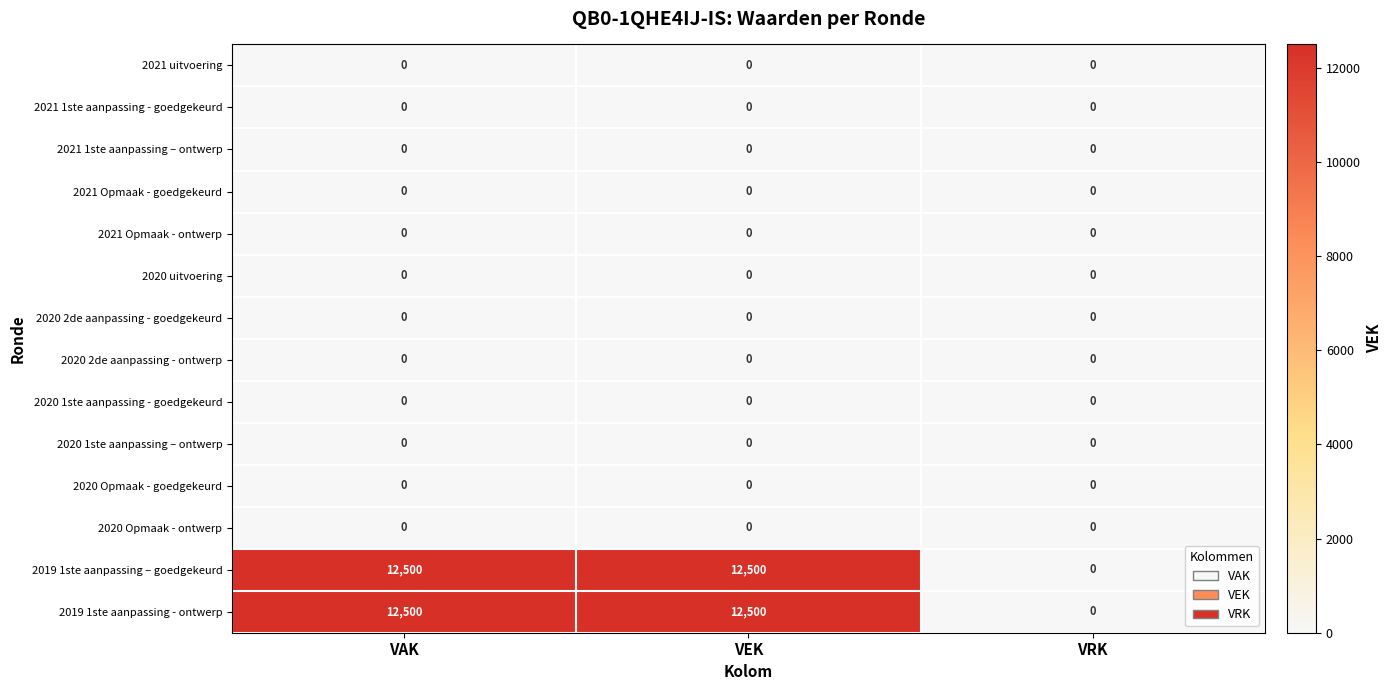

What is the average value of the 2019 1ste aanpassing – goedgekeurd series?

8333